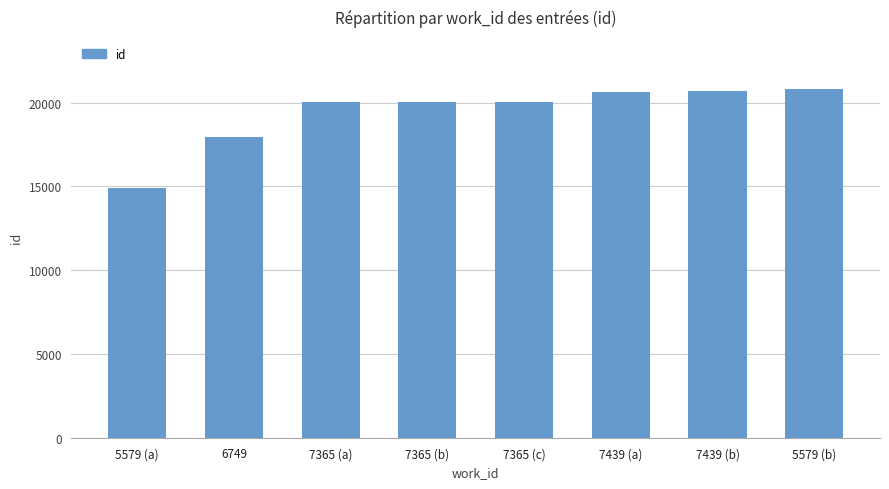

Is it true that the value at 7365 (c) is 27855?

False